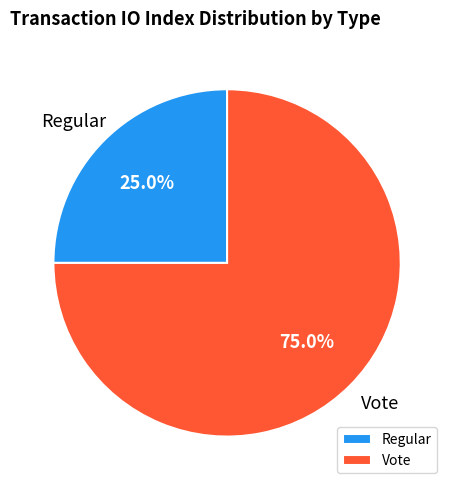

To the nearest percent, what is the difference between the largest and smallest slice percentages?

50%